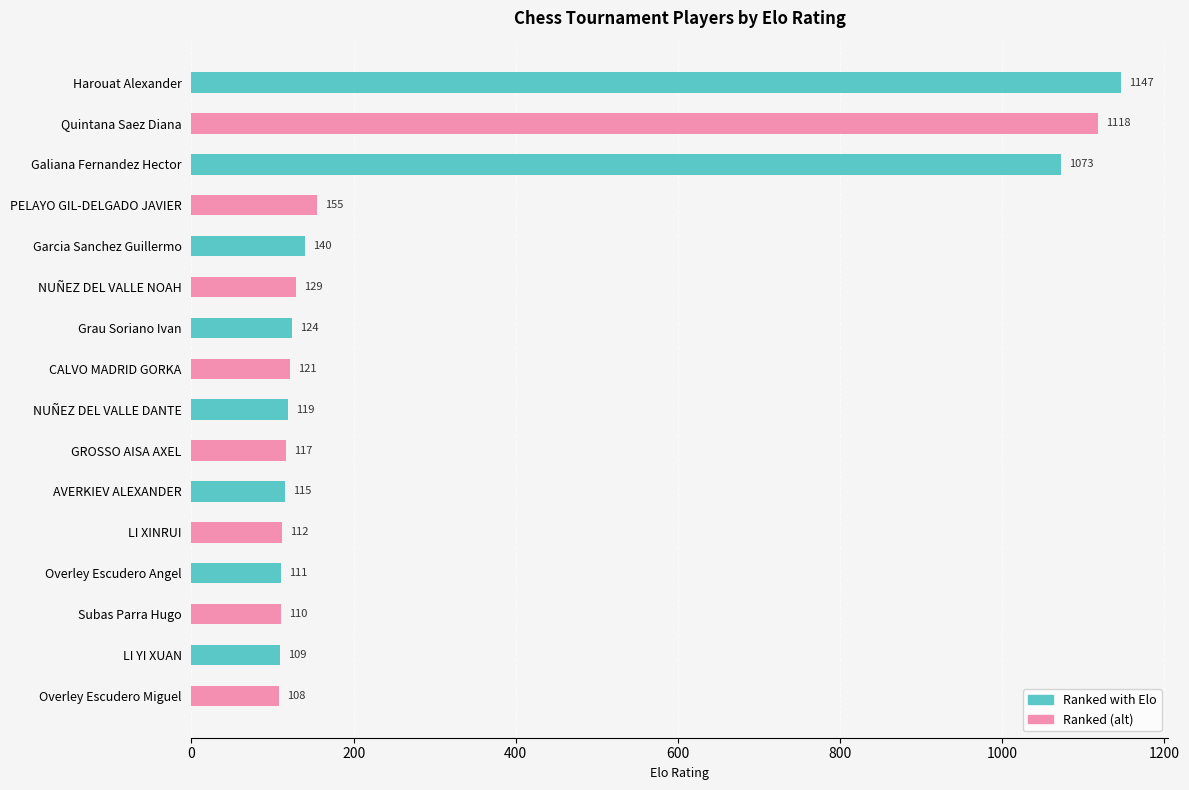

What is the greatest value displayed?

1147